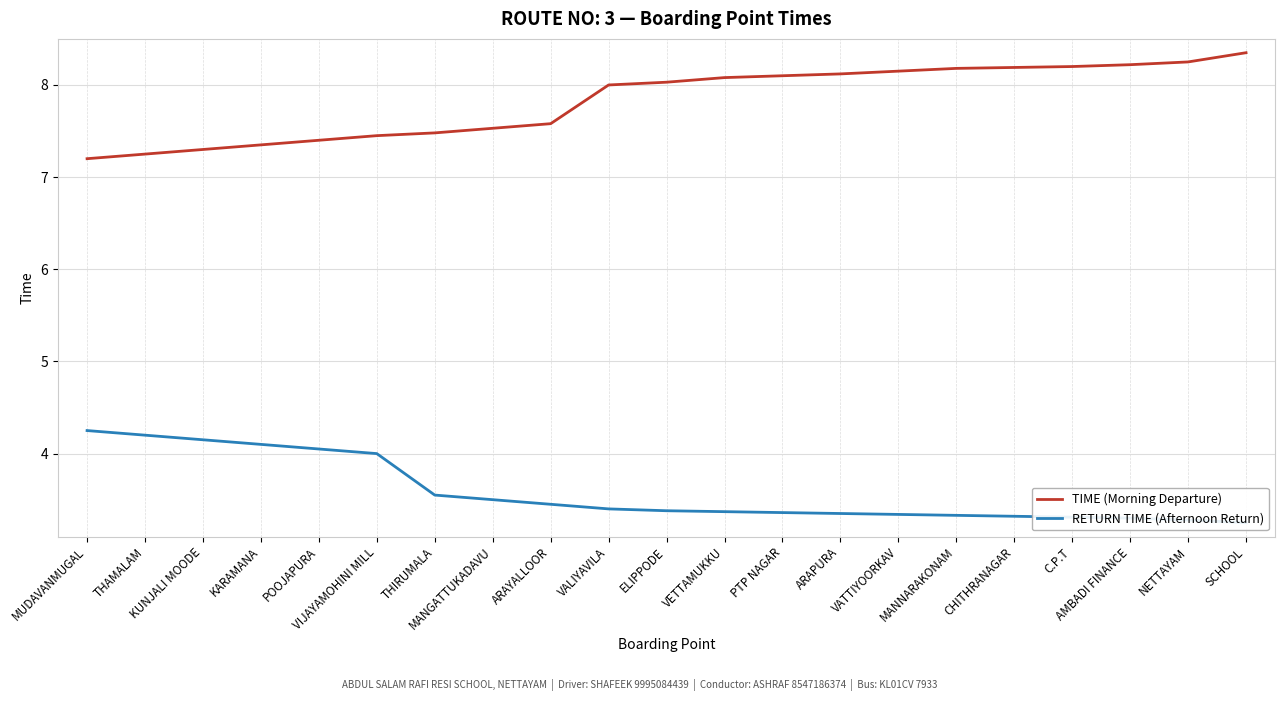

Where does the TIME (Morning Departure) series first go above 8?

ELIPPODE